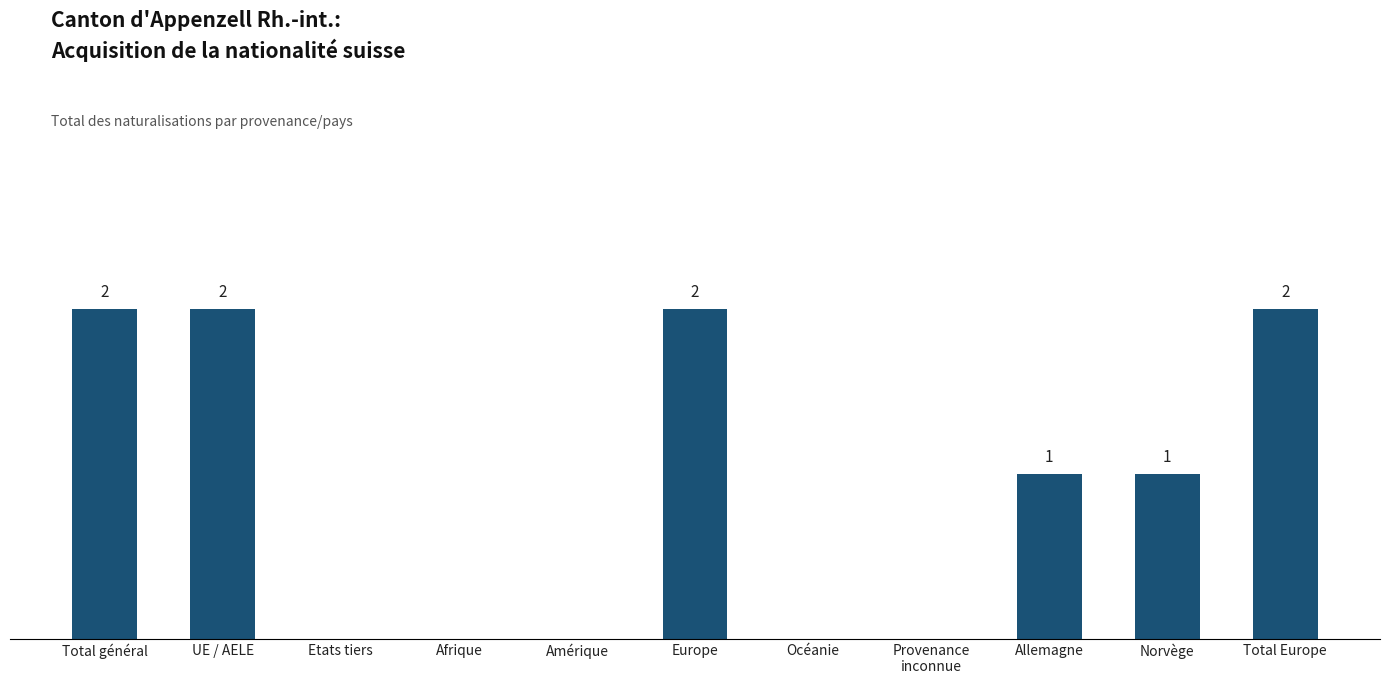

Which has a higher value, Allemagne or Provenance
inconnue?

Allemagne